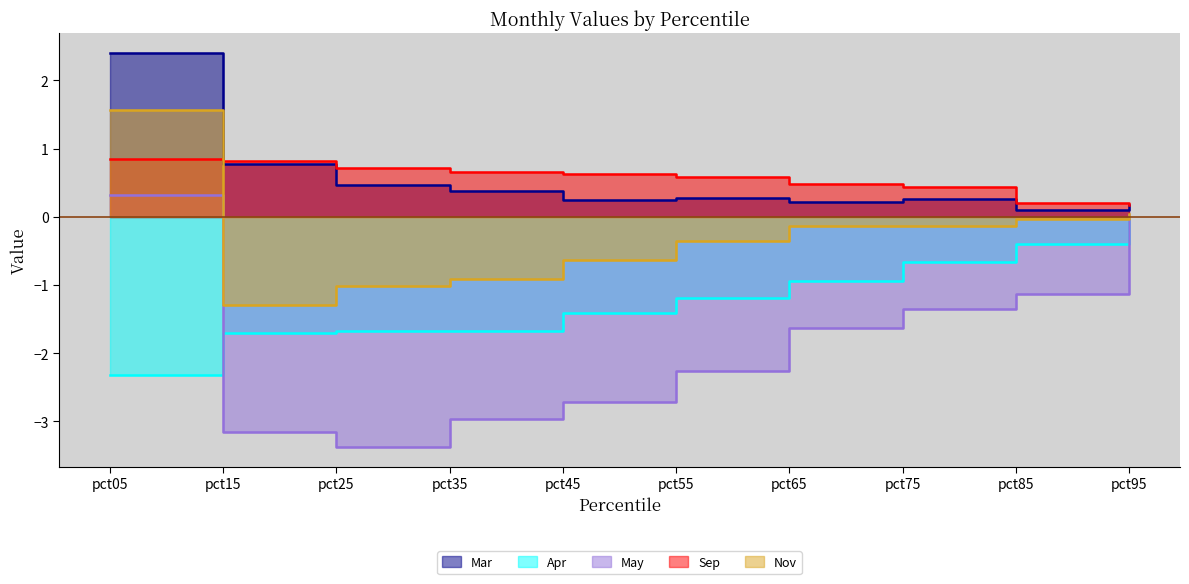

True or false: Mar and Nov intersect in this chart.

False